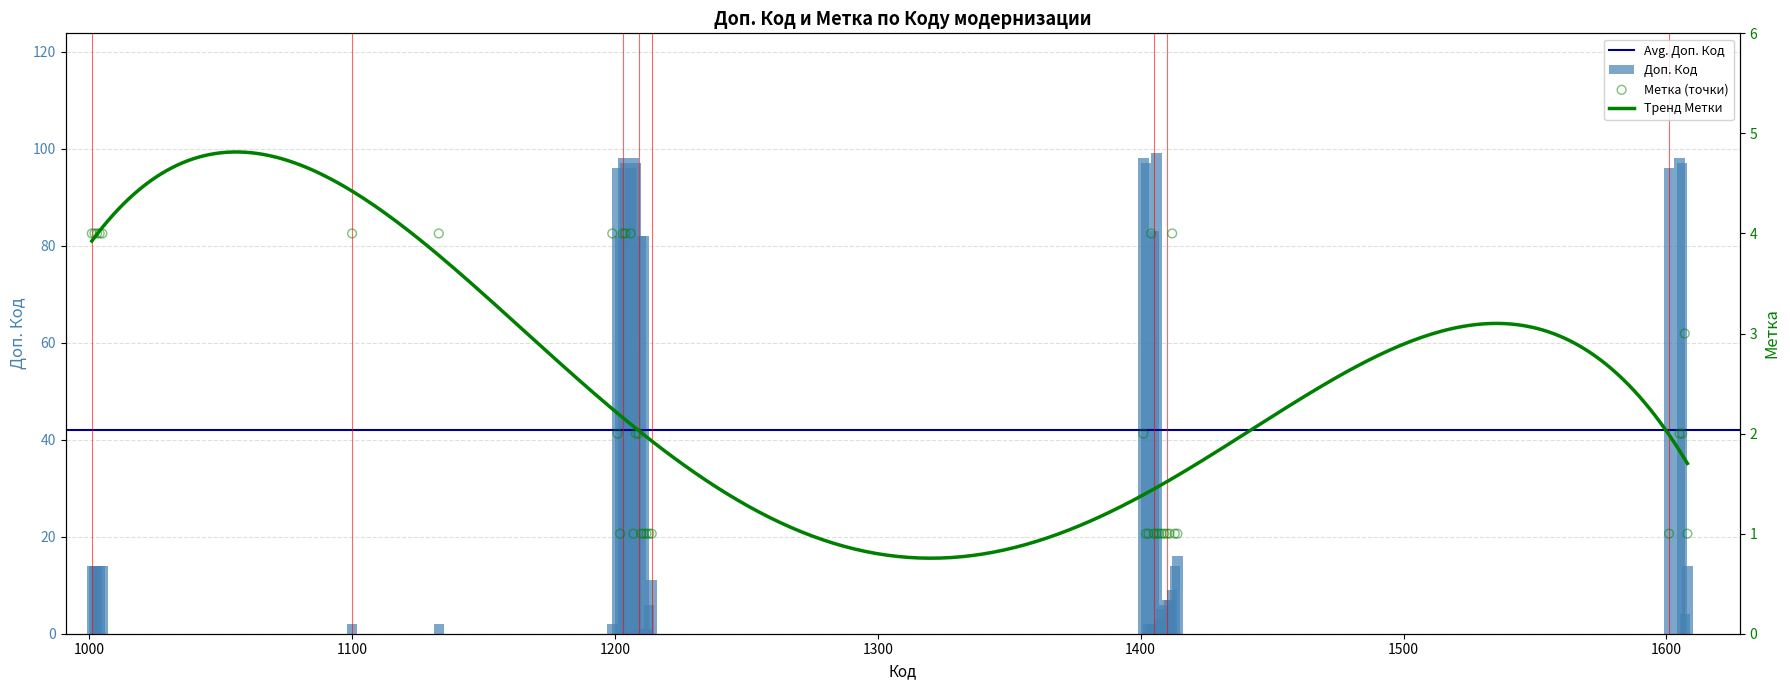

Which series has the largest total across all categories?

Доп. Код